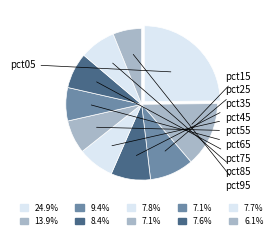

Which slice is the largest?

pct05